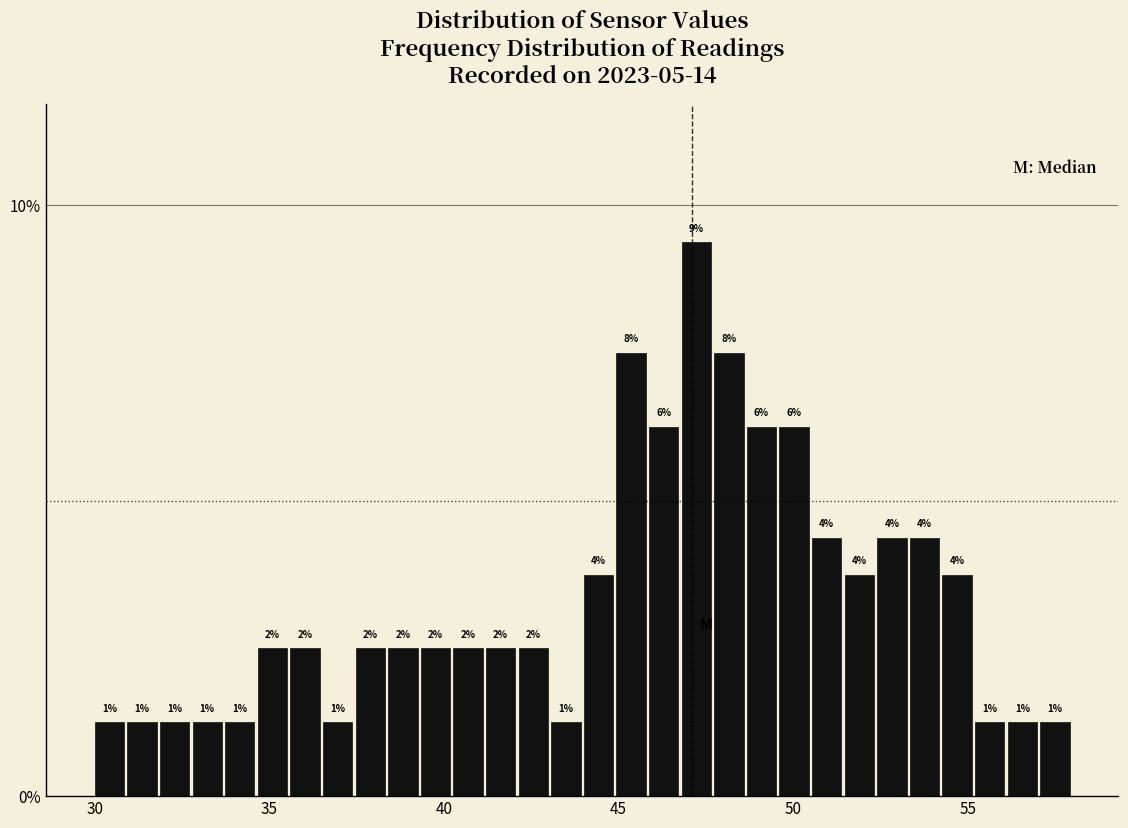

Read against the x-axis, roughly where is the centre of the tallest bar?

47.0